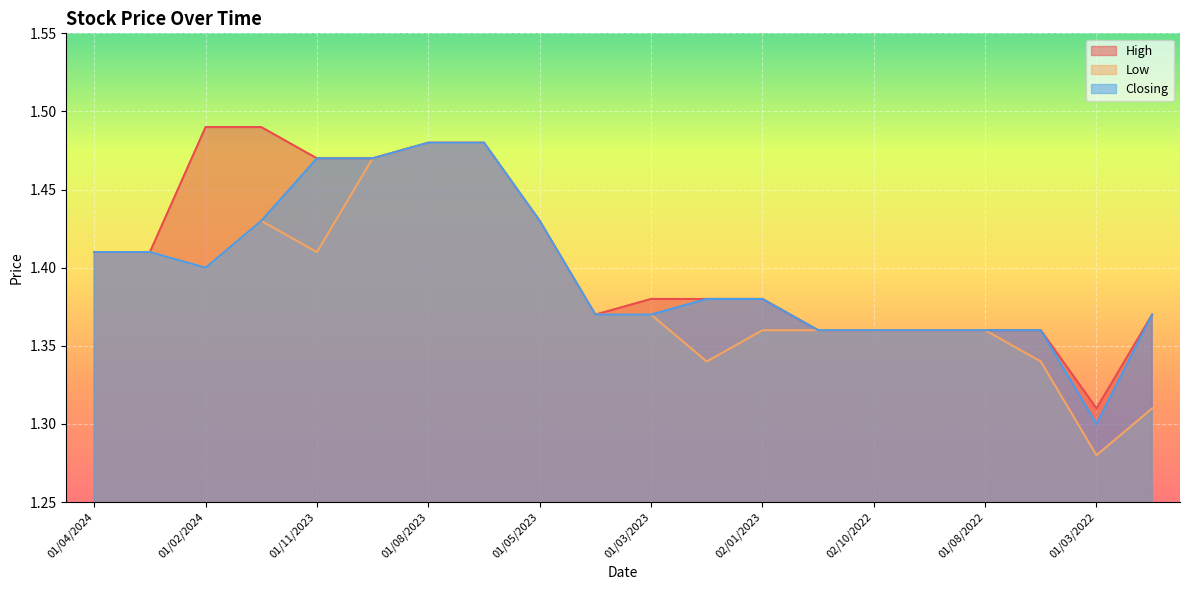

Where is the first local minimum for High?

02/04/2023